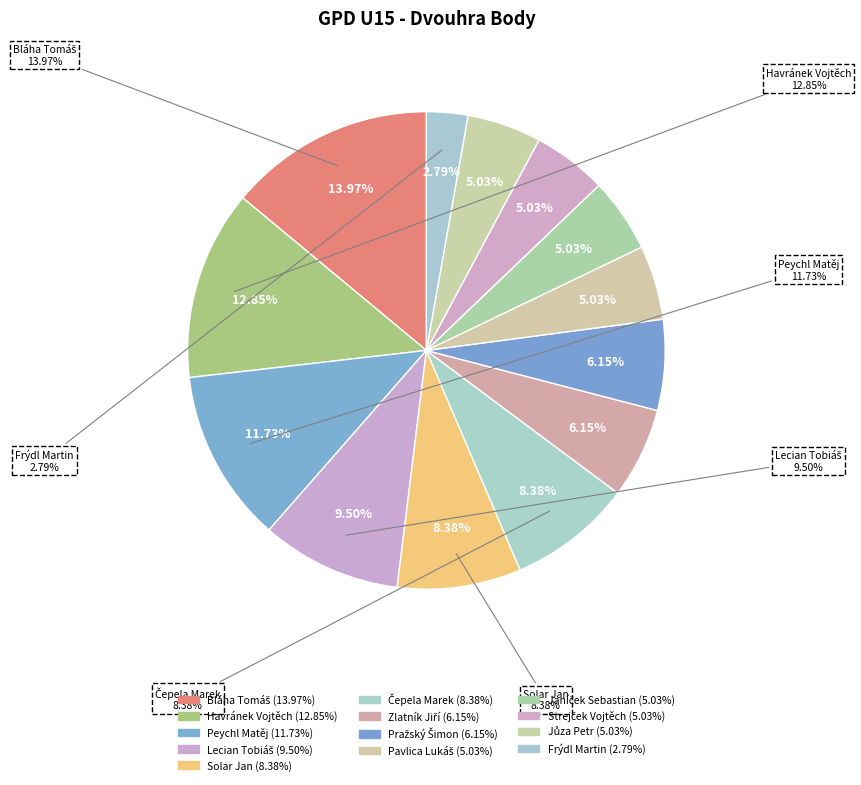

Is it true that Bláha Tomáš is 14% of the pie?

True